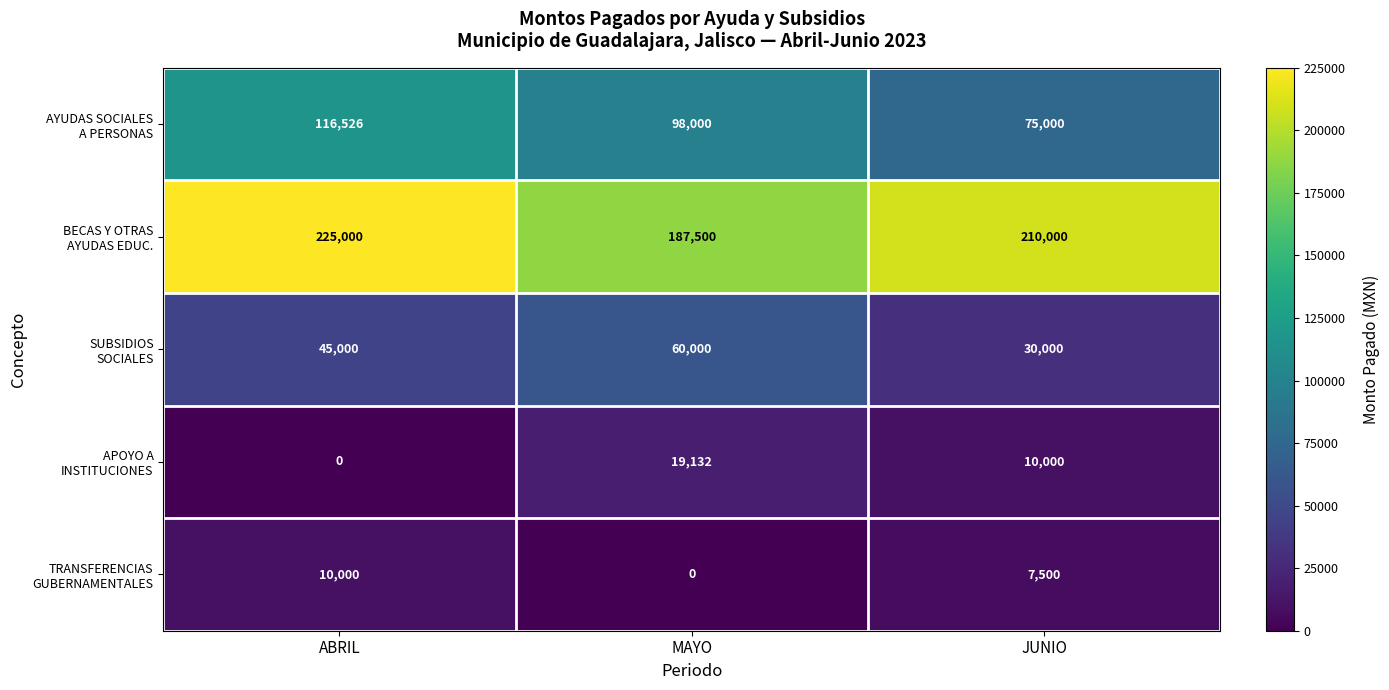

What is the spread (max minus min) of values at ABRIL?

225000